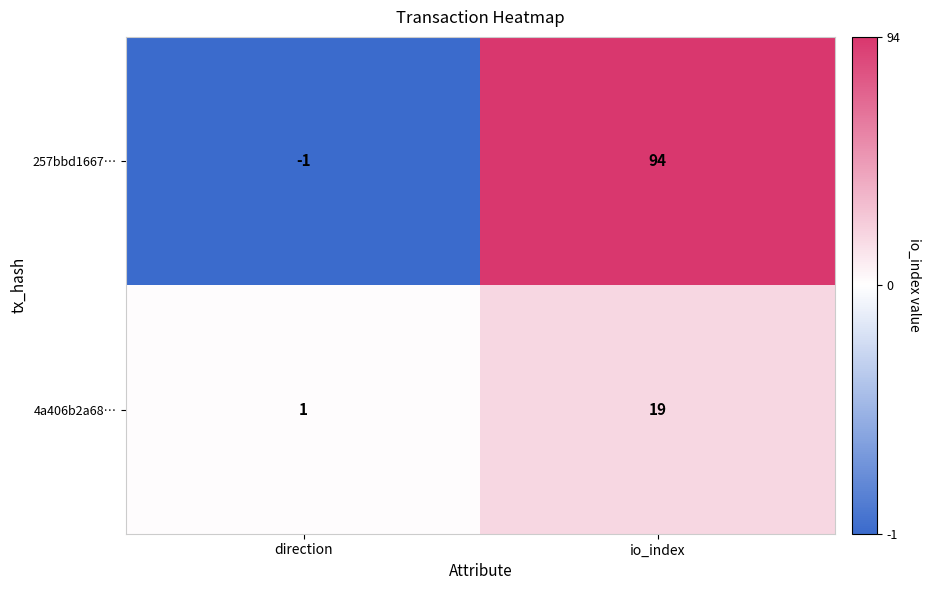

How many values in the 4a406b2a68… series are below 19?

1